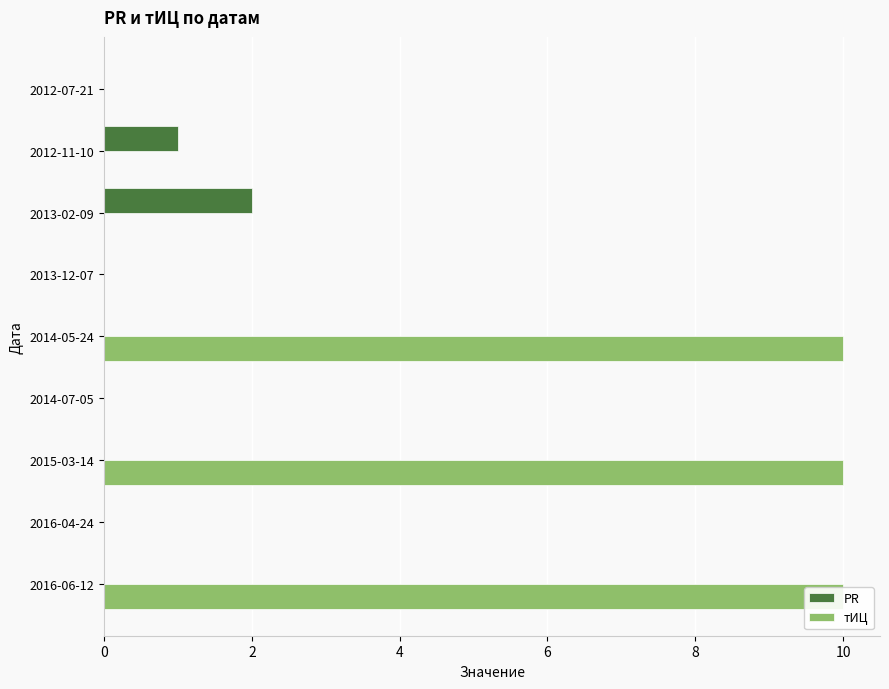

How many groups of bars are there?

9